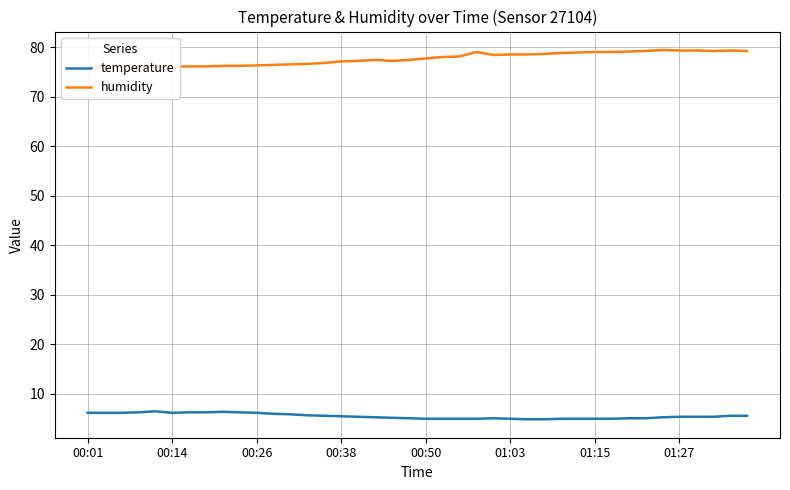

Which series has the widest spread of values?

humidity